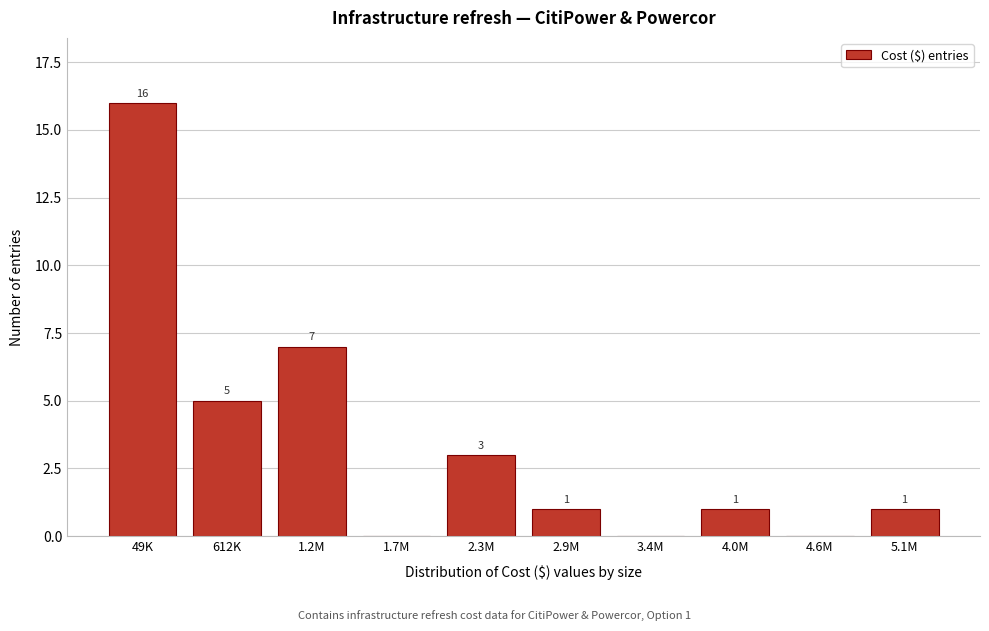

Reading right to left, transcribe all the data shown in this chart.

5.1M=1	4.6M=0	4.0M=1	3.4M=0	2.9M=1	2.3M=3	1.7M=0	1.2M=7	612K=5	49K=16